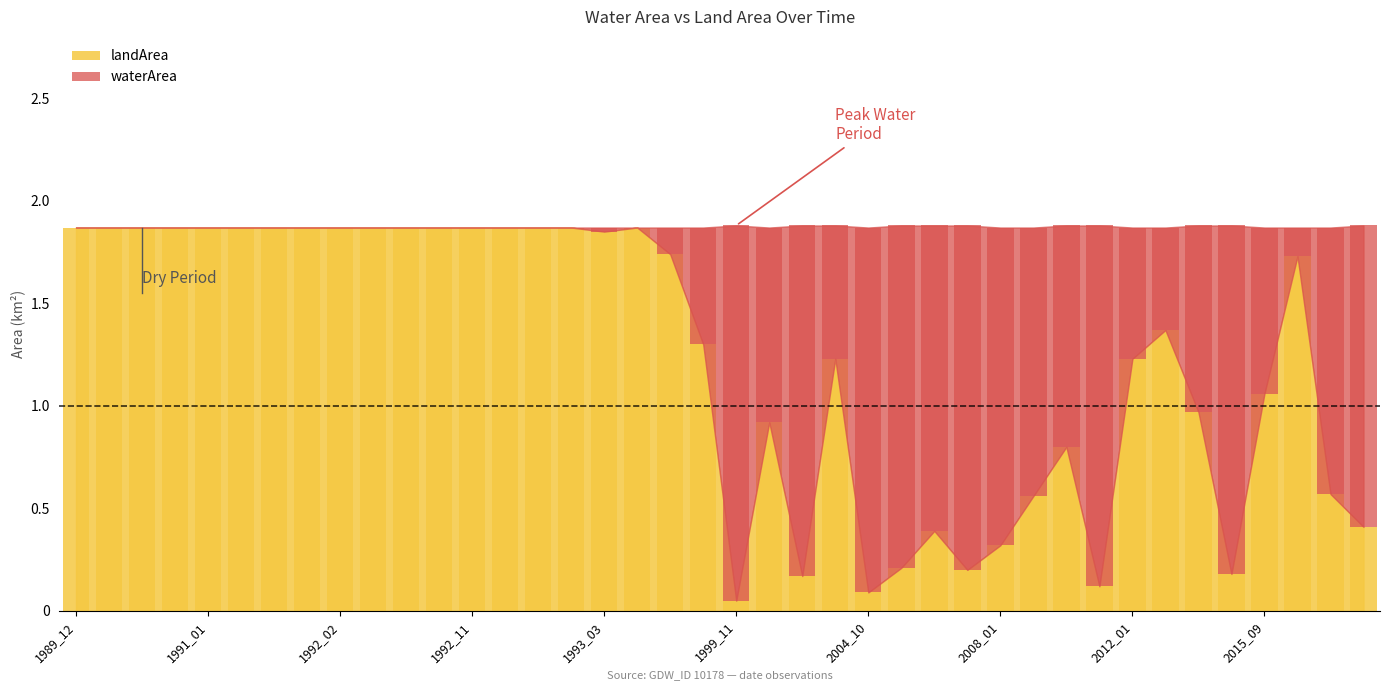

What is the difference between the landArea values at 1996_09 and 1995_12?

0.4